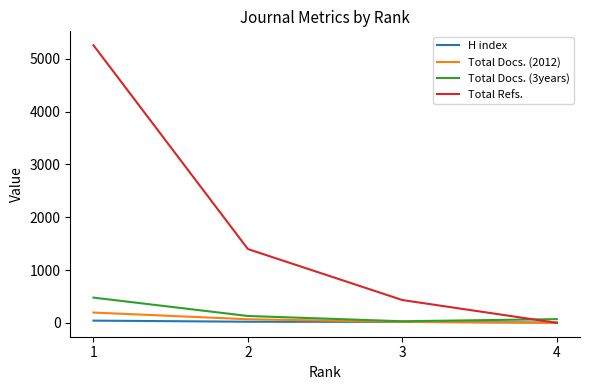

Read the Total Docs. (2012) value at 3.

19